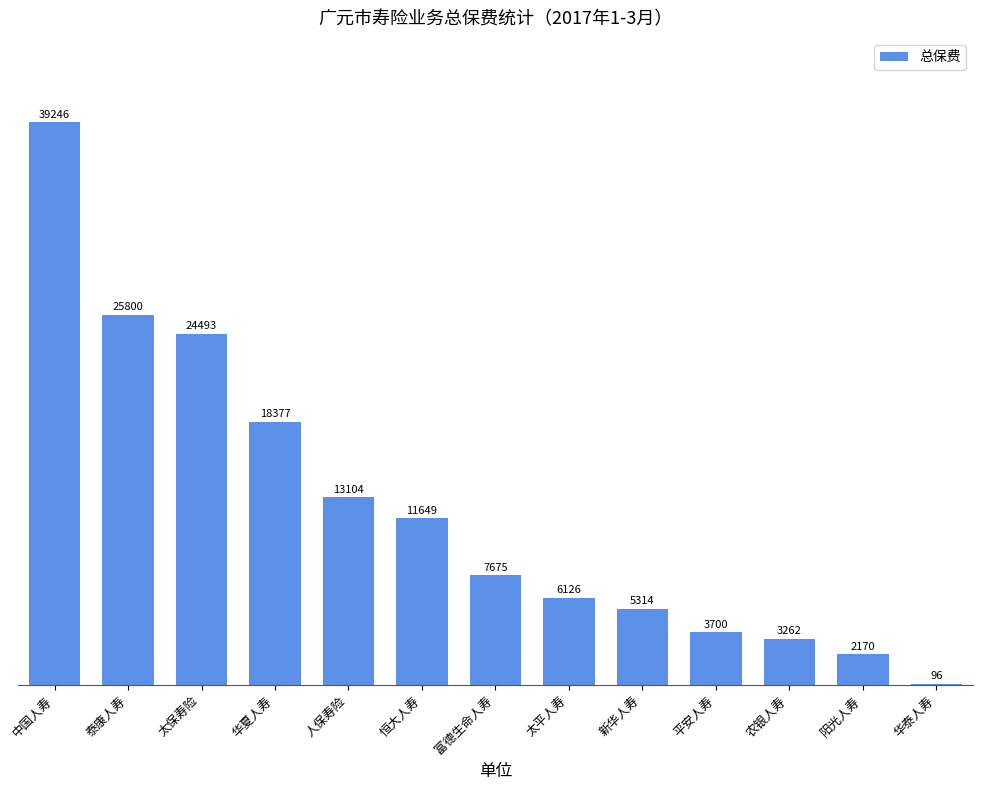

Approximately how many times larger is the value at 华夏人寿 compared to 人保寿险?

1.4